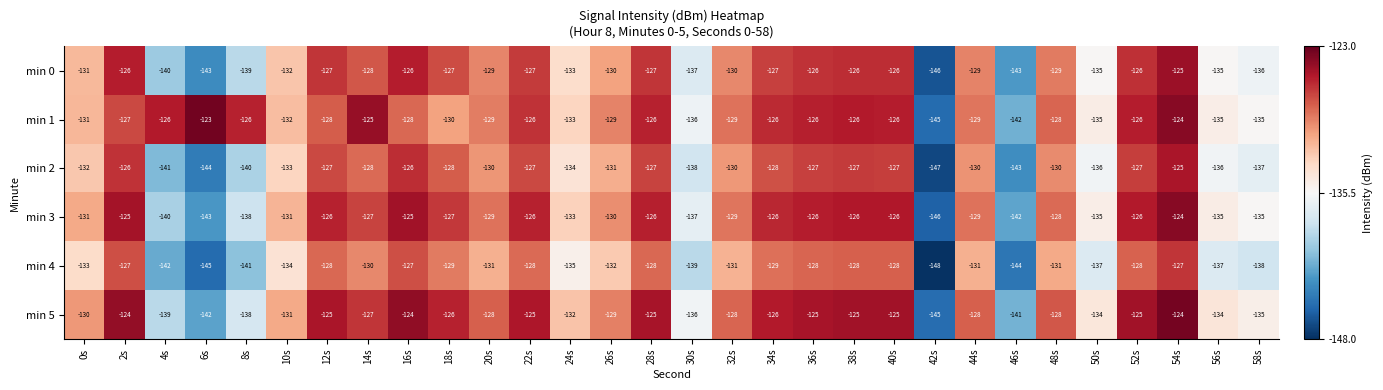

At which label does min 1 reach its minimum?

42s